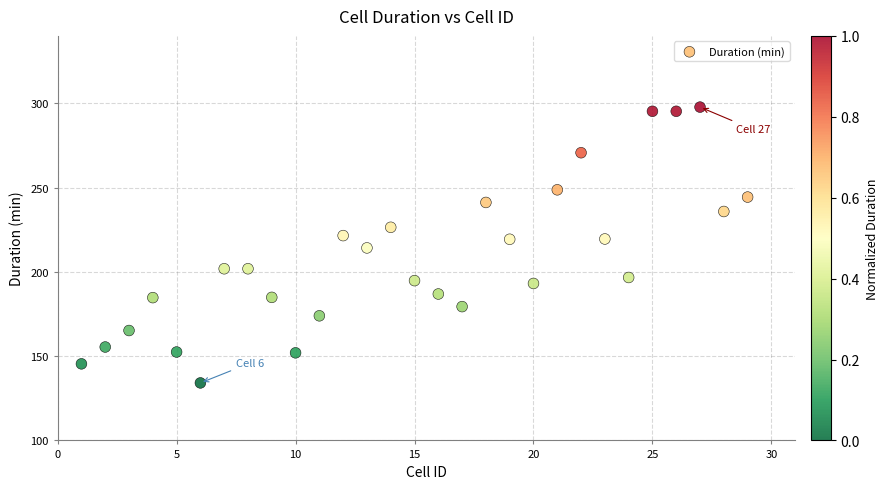

What is the range of Y values (max minus min)?

163.6